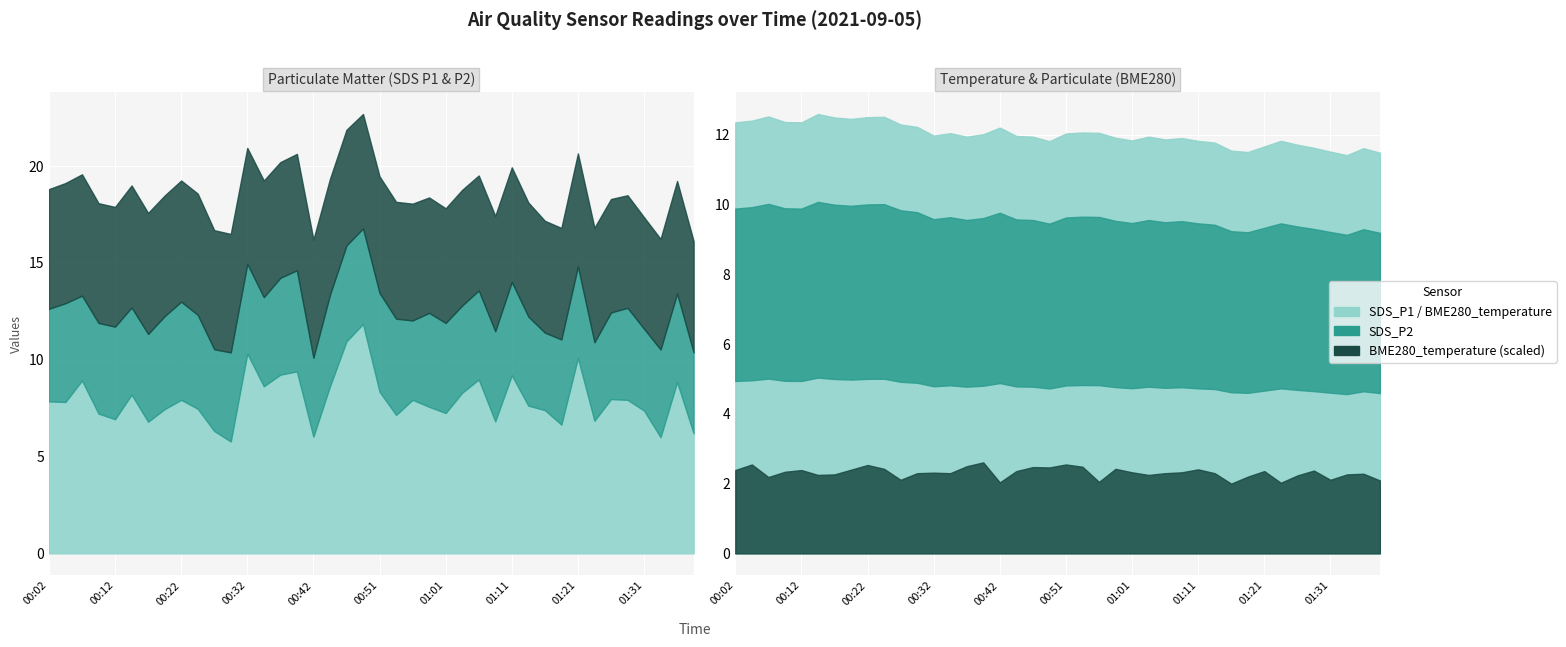

True or false: BME280_temperature has more than 1 interior local peaks.

True